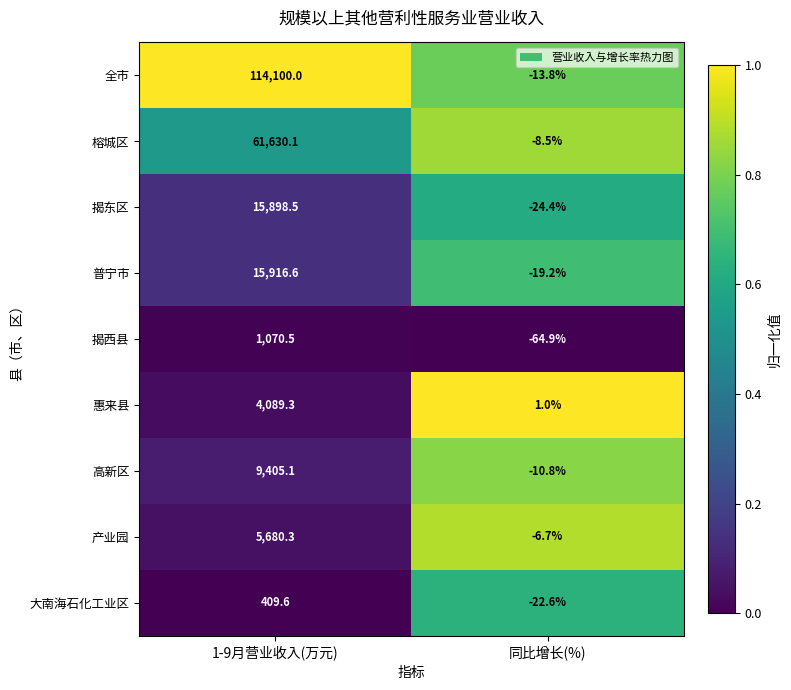

What is the difference between the highest and lowest values at 同比增长(%)?

65.9